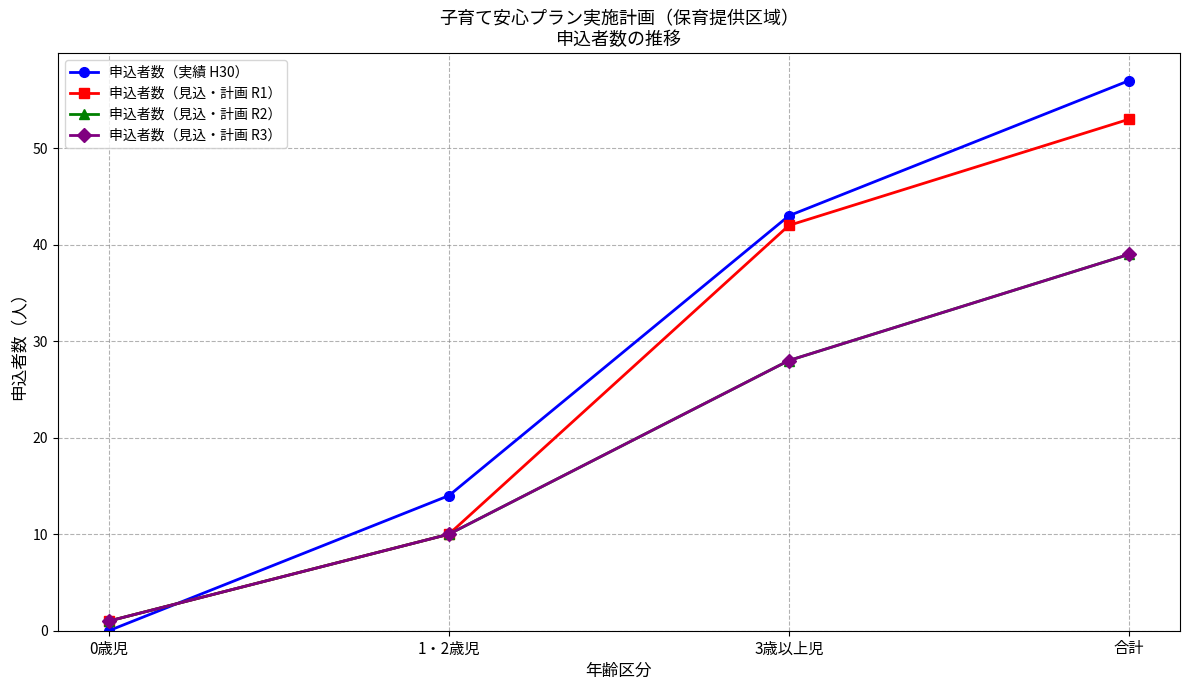

What is the value of the 申込者数（見込・計画 R1） point at the 1st from the left?

1